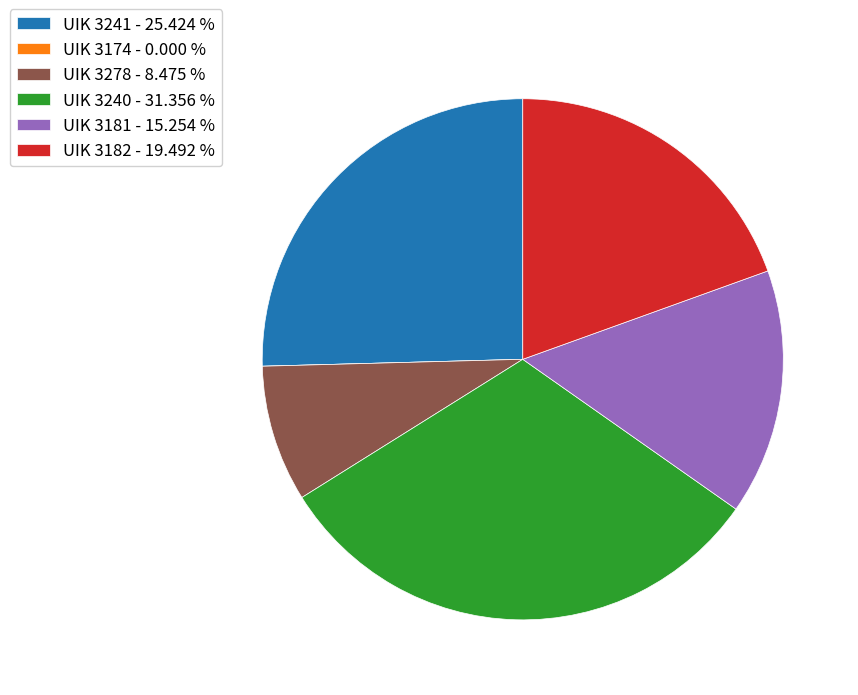

Which has a higher value, UIK 3241 - 25.424 % or UIK 3278 - 8.475 %?

UIK 3241 - 25.424 %